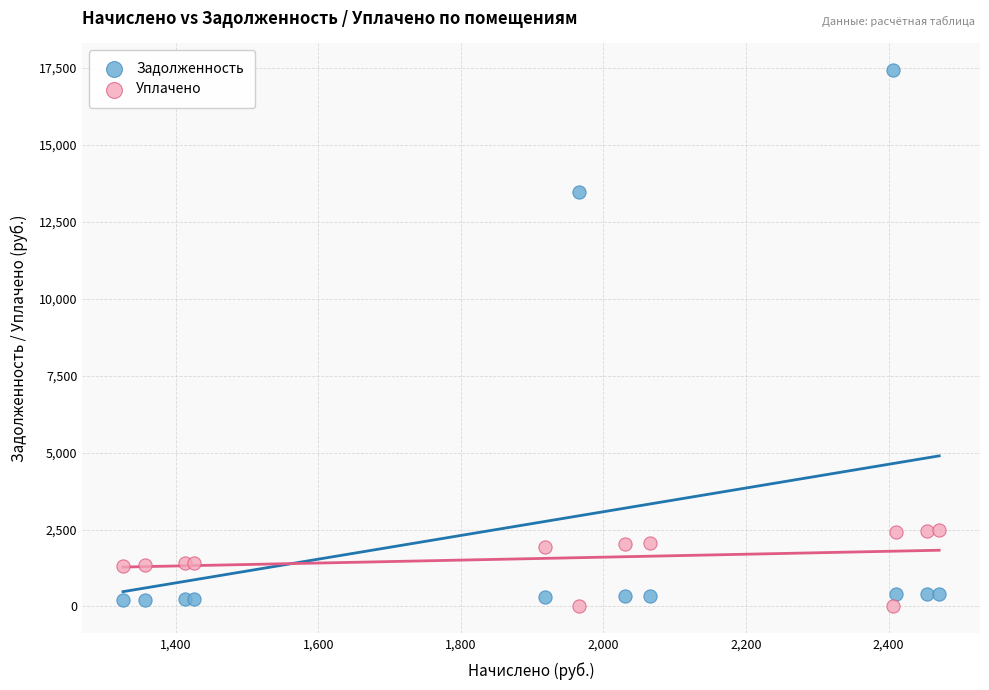

Which series reaches the maximum Y coordinate?

Задолженность